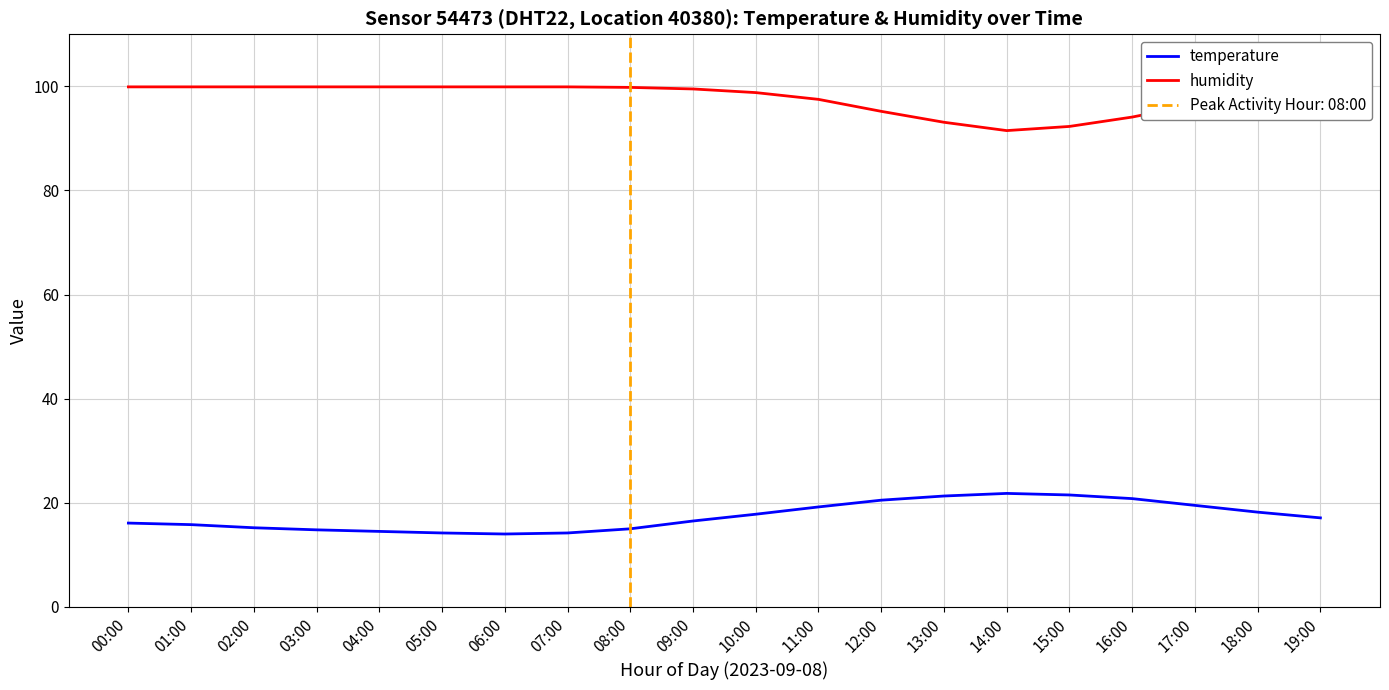

List the series in order of their peak value, highest first.

humidity, temperature